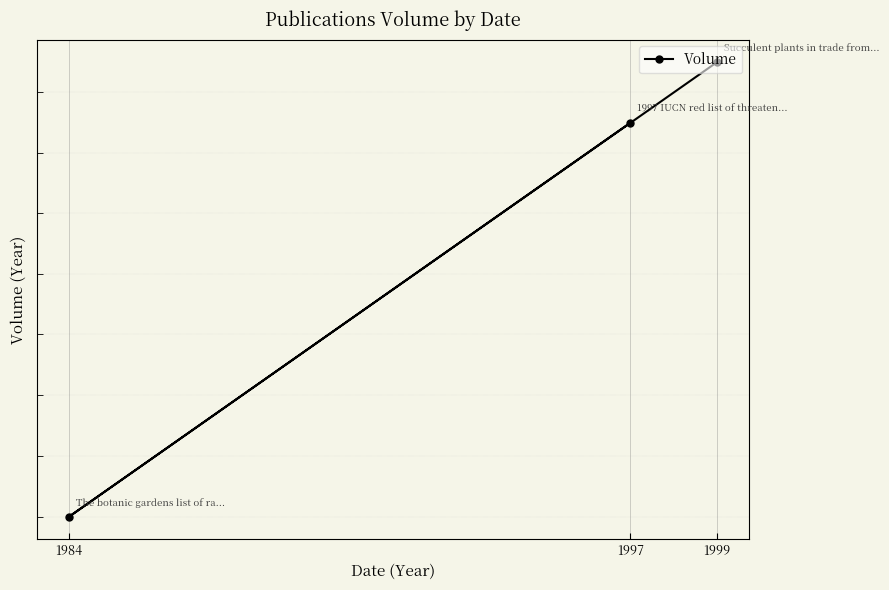

The value at 1997 is 1997. True or false?

True